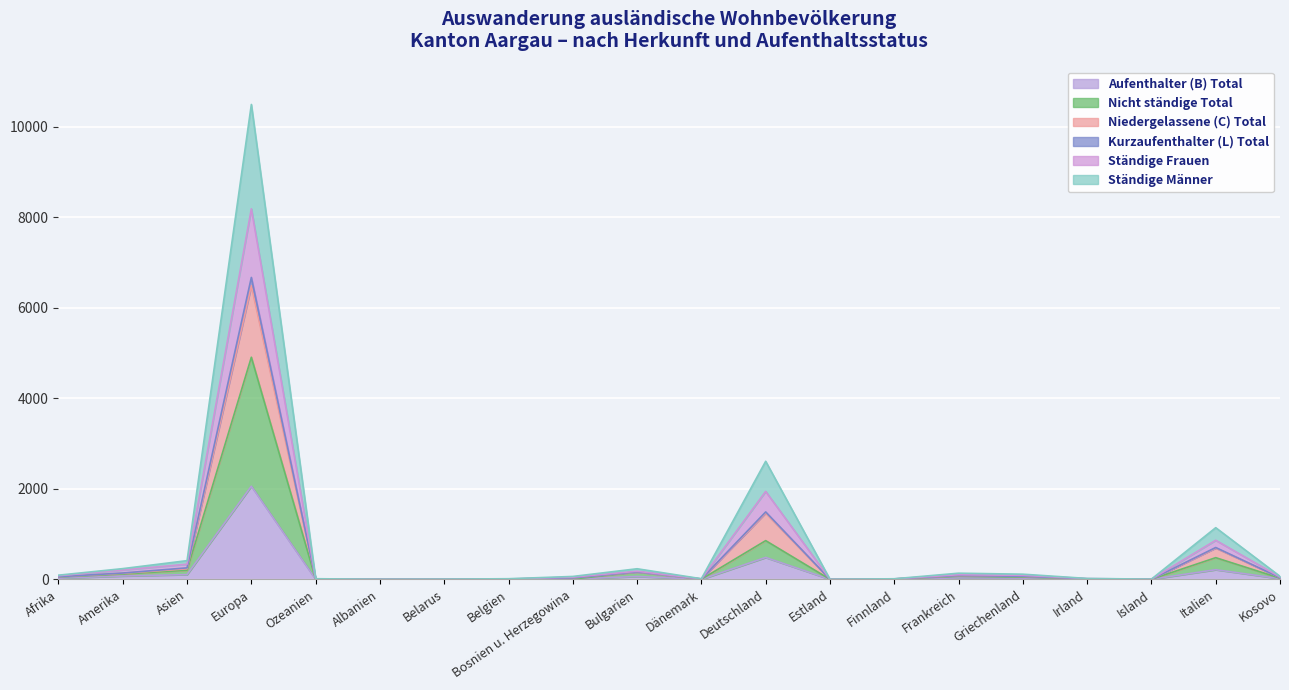

Reading left to right, list all the values displayed in this chart.

Aufenthalter (B) Total: Afrika=26	Amerika=75	Asien=106	Europa=2058	Ozeanien=2	Albanien=0	Belarus=3	Belgien=6	Bosnien u. Herzegowina=6	Bulgarien=65	Dänemark=1	Deutschland=484	Estland=1	Finnland=3	Frankreich=33	Griechenland=28	Irland=5	Island=3	Italien=214	Kosovo=17
Nicht ständige Total: Afrika=51	Amerika=119	Asien=202	Europa=4906	Ozeanien=5	Albanien=3	Belarus=3	Belgien=7	Bosnien u. Herzegowina=7	Bulgarien=164	Dänemark=4	Deutschland=856	Estland=2	Finnland=9	Frankreich=68	Griechenland=51	Irland=8	Island=3	Italien=480	Kosovo=27
Niedergelassene (C) Total: Afrika=93	Amerika=238	Asien=414	Europa=10488	Ozeanien=15	Albanien=3	Belarus=6	Belgien=15	Bosnien u. Herzegowina=65	Bulgarien=235	Dänemark=15	Deutschland=2608	Estland=3	Finnland=14	Frankreich=137	Griechenland=115	Irland=21	Island=6	Italien=1142	Kosovo=68
Kurzaufenthalter (L) Total: Afrika=59	Amerika=141	Asien=255	Europa=6668	Ozeanien=9	Albanien=3	Belarus=3	Belgien=8	Bosnien u. Herzegowina=33	Bulgarien=167	Dänemark=9	Deutschland=1490	Estland=2	Finnland=10	Frankreich=86	Griechenland=69	Irland=12	Island=3	Italien=704	Kosovo=39
Ständige Frauen: Afrika=81	Amerika=208	Asien=336	Europa=8183	Ozeanien=12	Albanien=3	Belarus=4	Belgien=9	Bosnien u. Herzegowina=49	Bulgarien=180	Dänemark=11	Deutschland=1943	Estland=3	Finnland=12	Frankreich=103	Griechenland=89	Irland=18	Island=5	Italien=864	Kosovo=52
Ständige Männer: Afrika=59	Amerika=135	Asien=235	Europa=6486	Ozeanien=7	Albanien=3	Belarus=3	Belgien=8	Bosnien u. Herzegowina=33	Bulgarien=165	Dänemark=8	Deutschland=1466	Estland=2	Finnland=10	Frankreich=83	Griechenland=67	Irland=12	Island=3	Italien=693	Kosovo=39